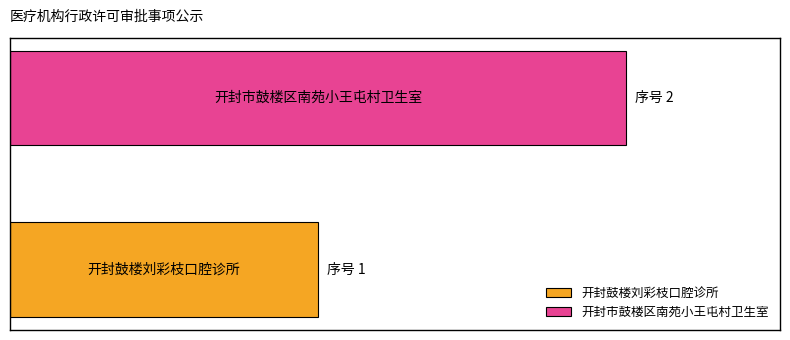

What are all the series names shown in the legend?

开封鼓楼刘彩枝口腔诊所, 开封市鼓楼区南苑小王屯村卫生室